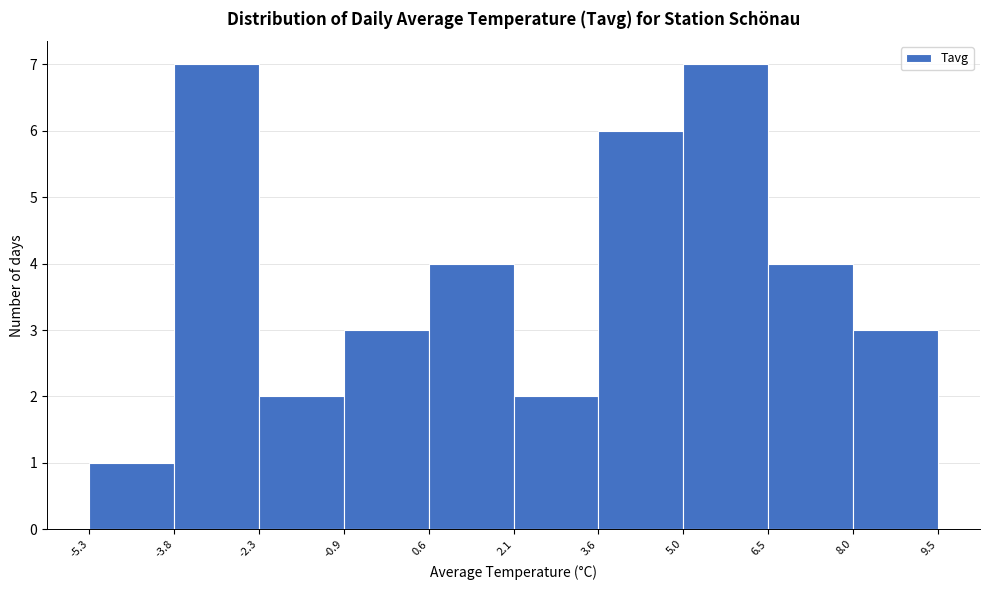

Reading left to right, transcribe this chart: for each bar, give the range it covers on the x-axis and its height. The values are not printed on the chart, so give them approximately, as read against the axis.

-5.3 to -3.8: 1
-3.8 to -2.3: 7
-2.3 to -0.9: 2
-0.9 to 0.6: 3
0.6 to 2.1: 4
2.1 to 3.6: 2
3.6 to 5.0: 6
5.0 to 6.5: 7
6.5 to 8.0: 4
8.0 to 9.5: 3